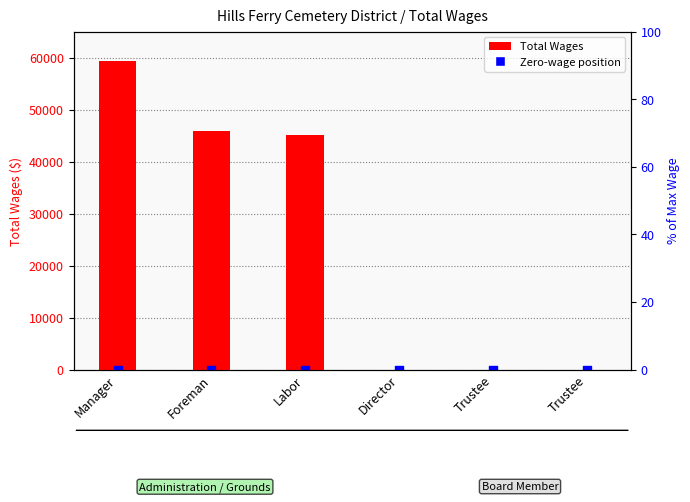

Is the value of Total Wages at Director greater than the value of Board Position (0 wage) at Trustee?

No